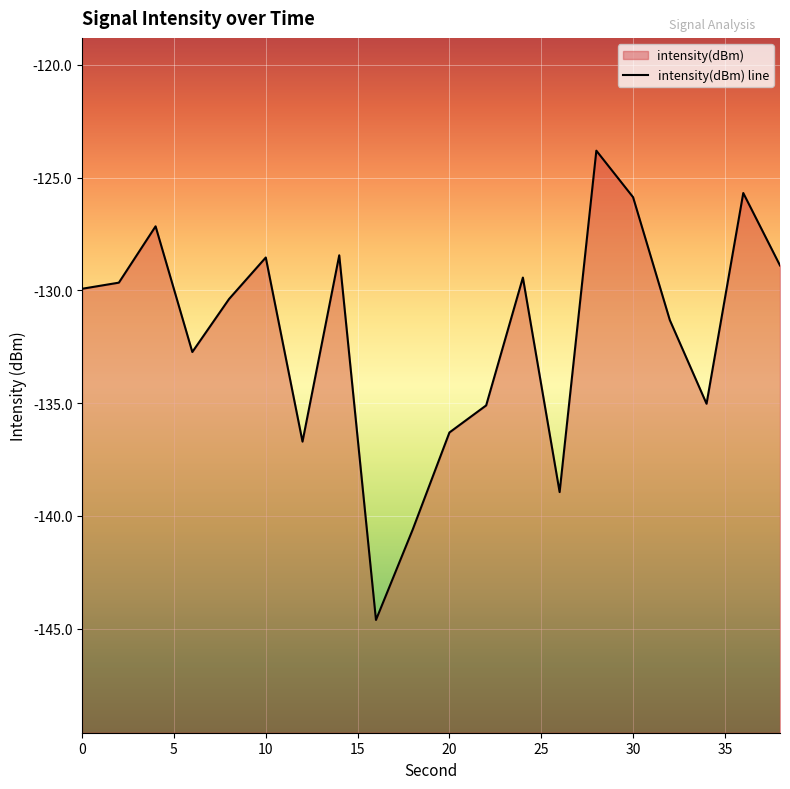

Rank the categories by value from highest to lowest.

28, 36, 30, 4, 14, 10, 38, 24, 2, 0, 8, 32, 6, 34, 22, 20, 12, 26, 18, 16